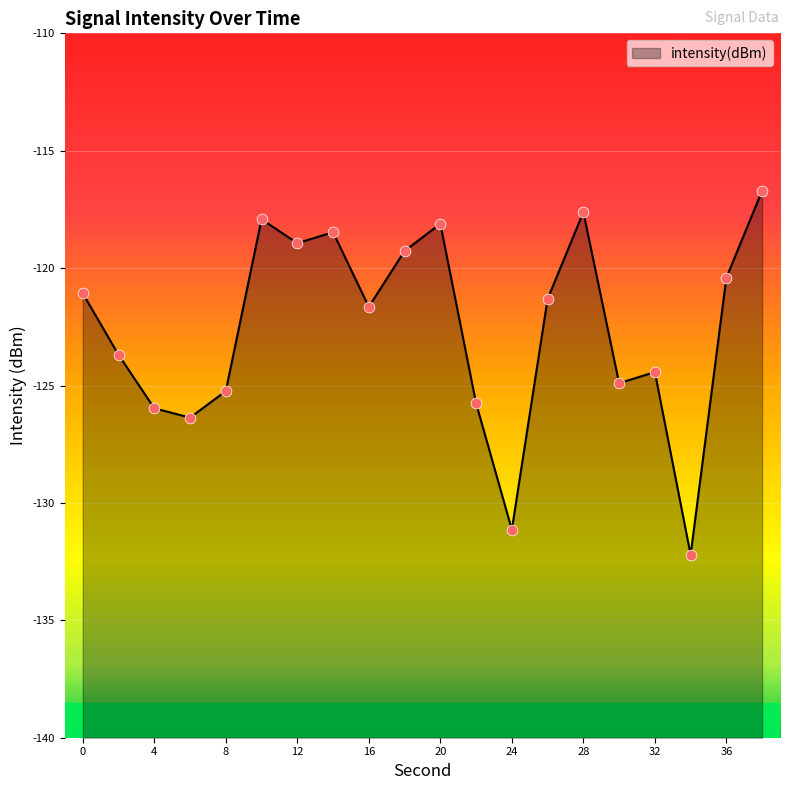

Which has a higher value, 20 or 0?

20